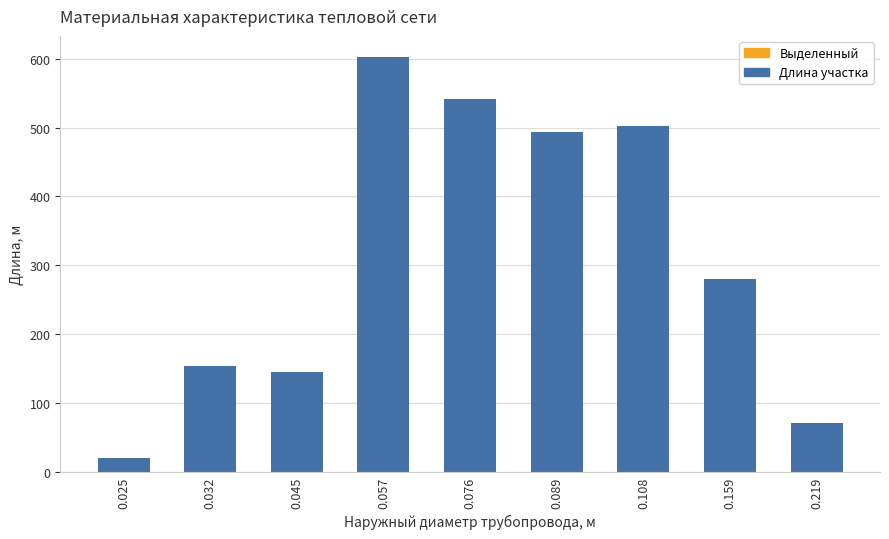

Between 0.045 and 0.108, which is larger?

0.108